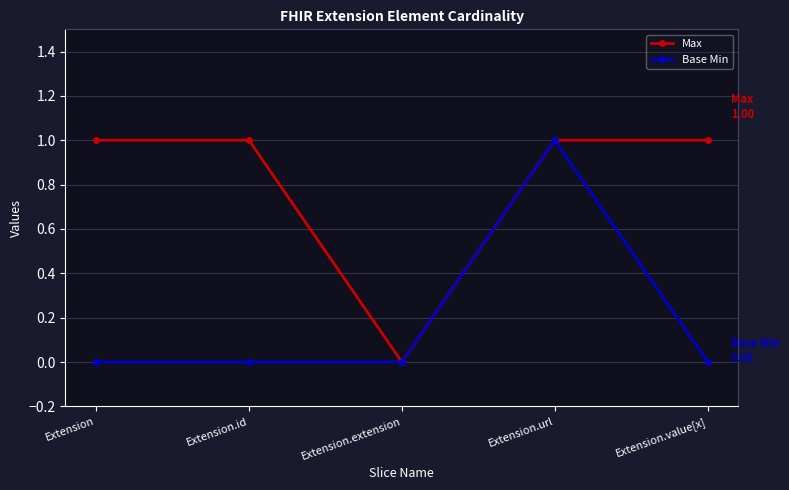

At which category is the sum across all series the highest?

Extension.url